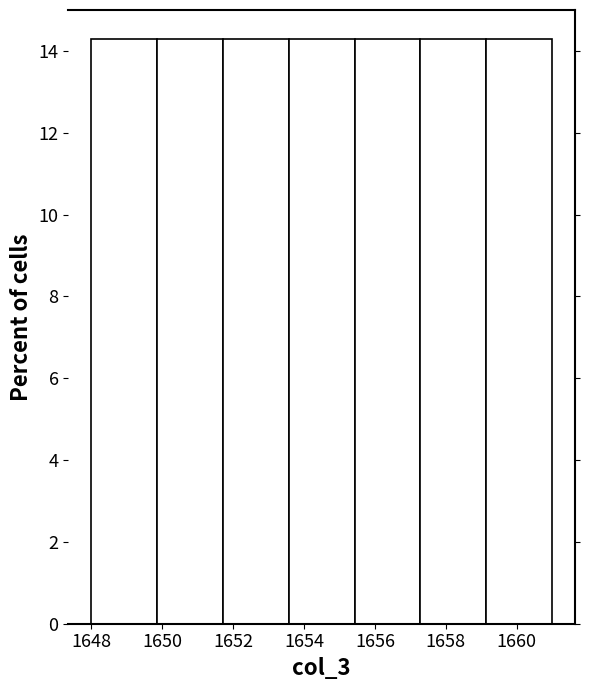

Reading left to right, transcribe this chart: for each bar, give the range it covers on the x-axis and its height. Neither the bar edges nor the heights are printed on the chart, so give them approximately, as read against the axes.

1648.0 to 1649.8: 14.2
1649.8 to 1651.8: 14.2
1651.8 to 1653.6: 14.2
1653.6 to 1655.4: 14.2
1655.4 to 1657.2: 14.2
1657.2 to 1659.2: 14.2
1659.2 to 1661.0: 14.2